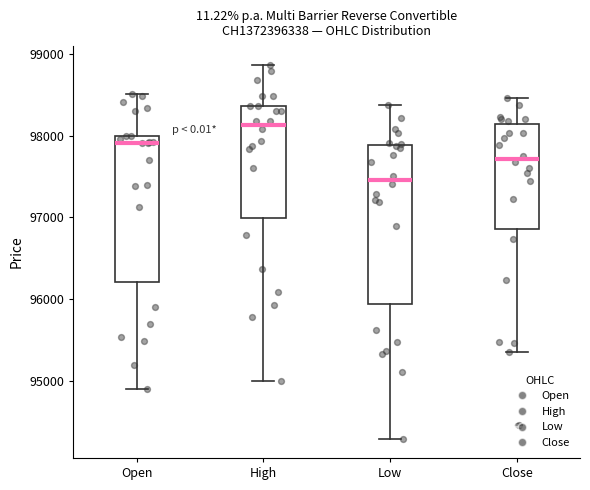

Which box is the tallest, from its lower edge to its upper edge?

Low